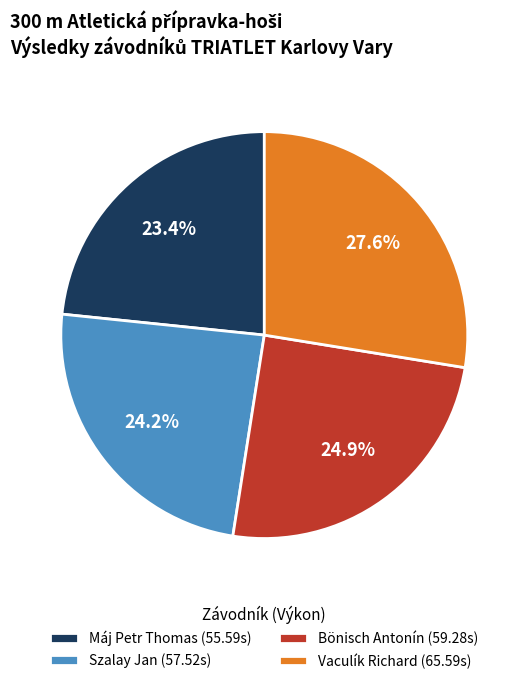

Is it true that Máj Petr Thomas is 23% of the pie?

True